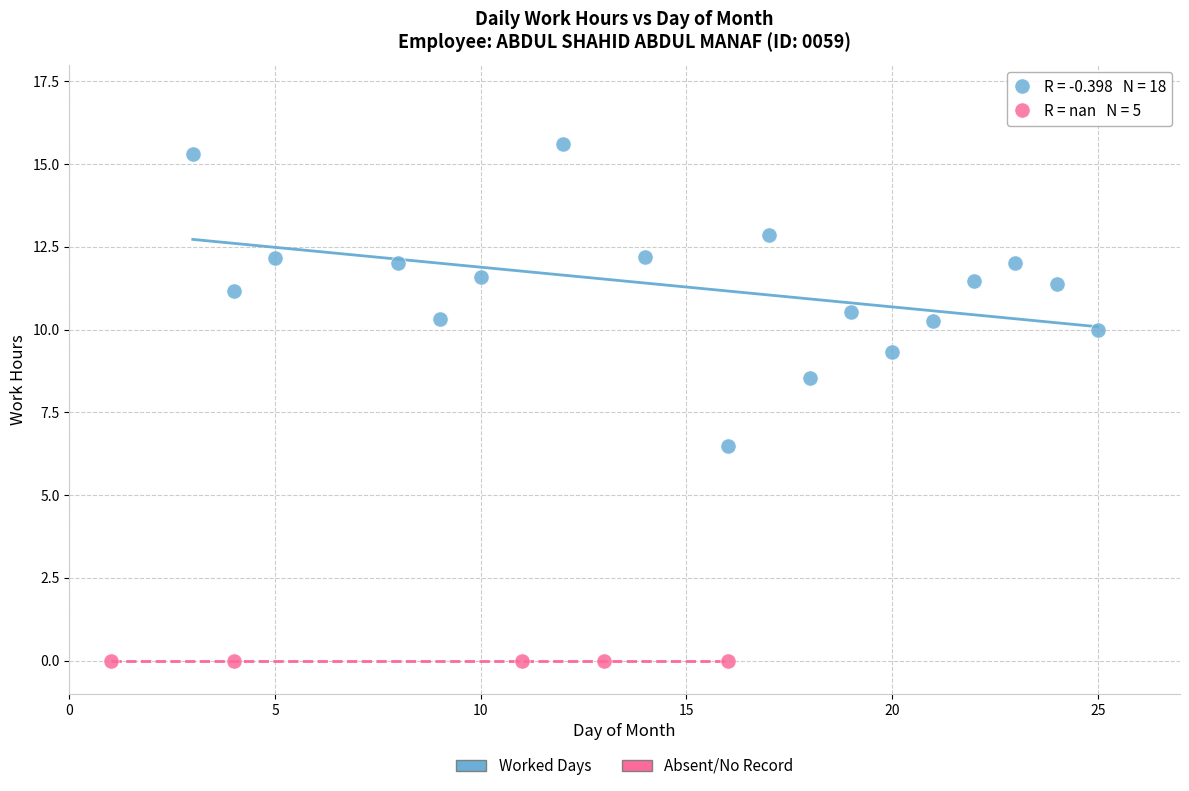

Which series contains the lowest Y value?

Absent/No Record